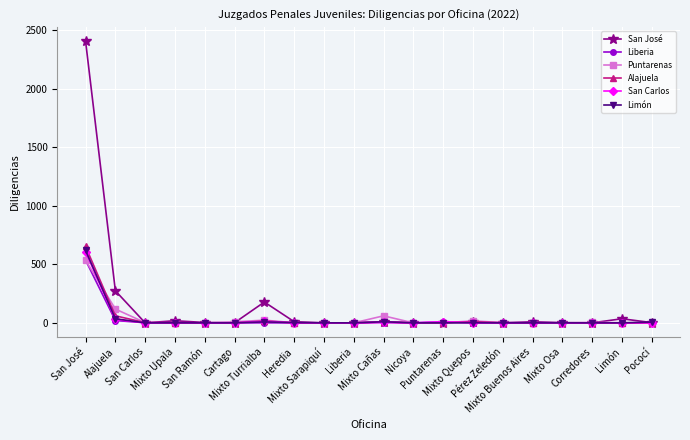

What is the maximum value shown in the chart?

2407